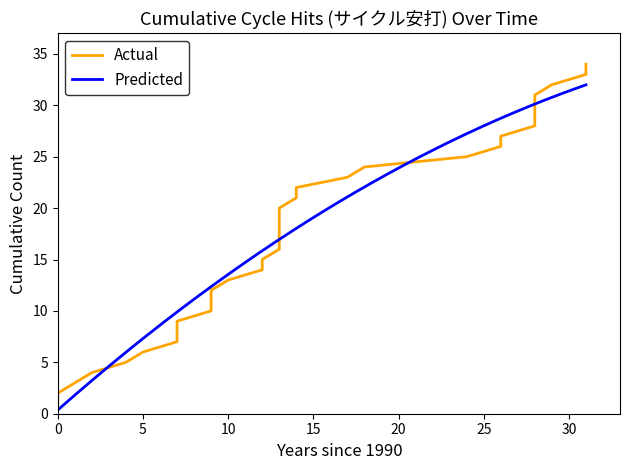

What is the highest value of the Predicted series?

32.0